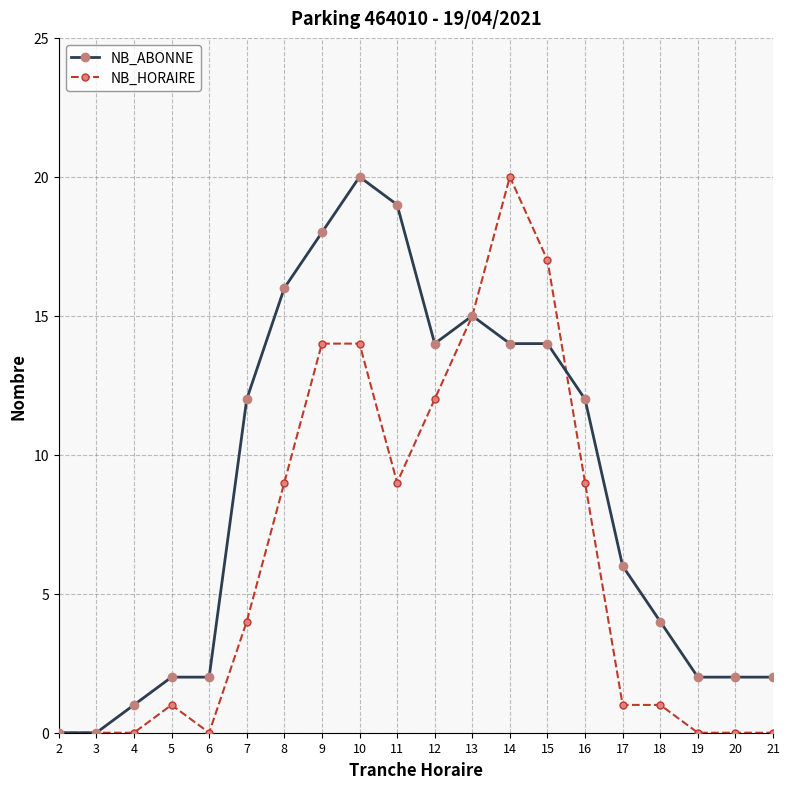

Does the chart have visible grid lines?

Yes